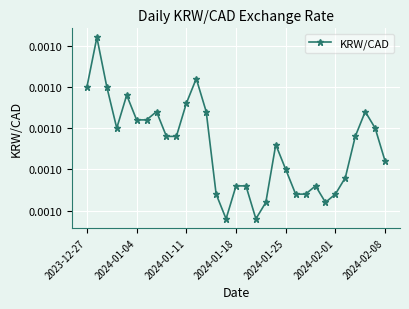

At which category does the chart reach its minimum across all series?

14